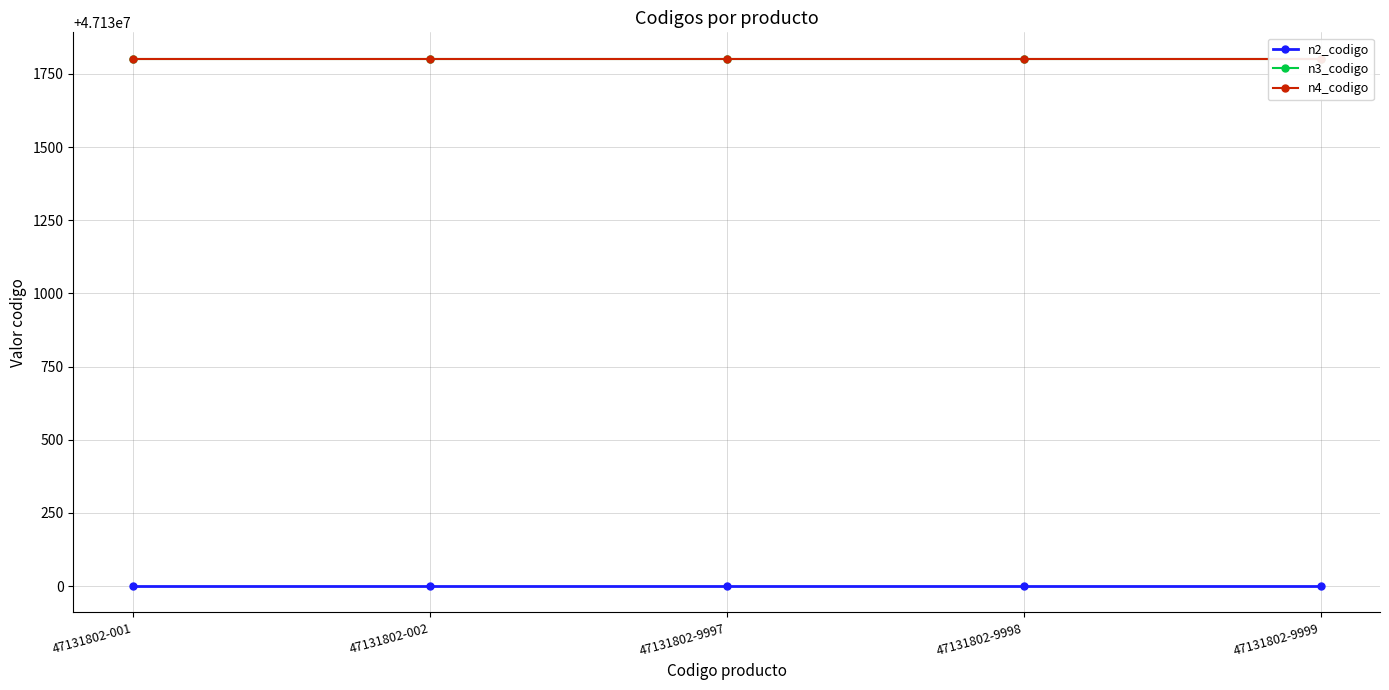

What is the value of the n3_codigo point at the 1st from the left?

47131800